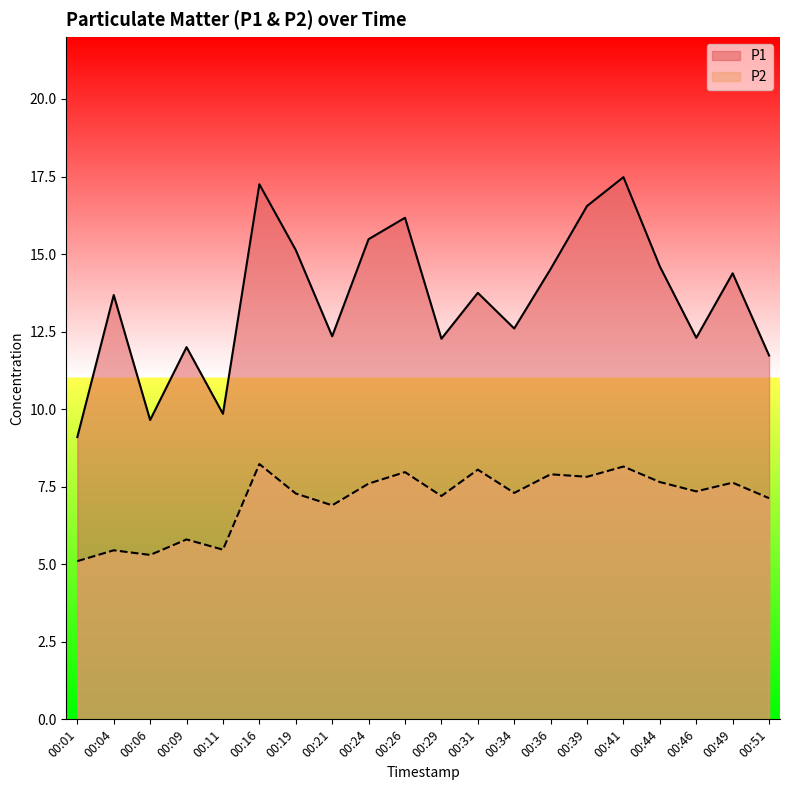

At which category is the sum across all series the highest?

00:41